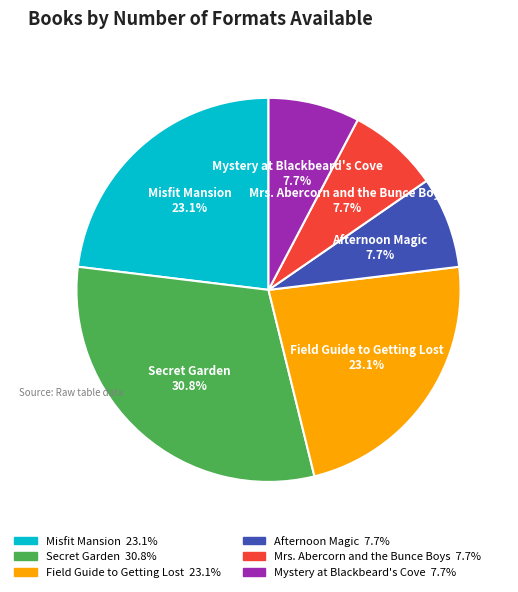

Does any single category account for the majority?

No